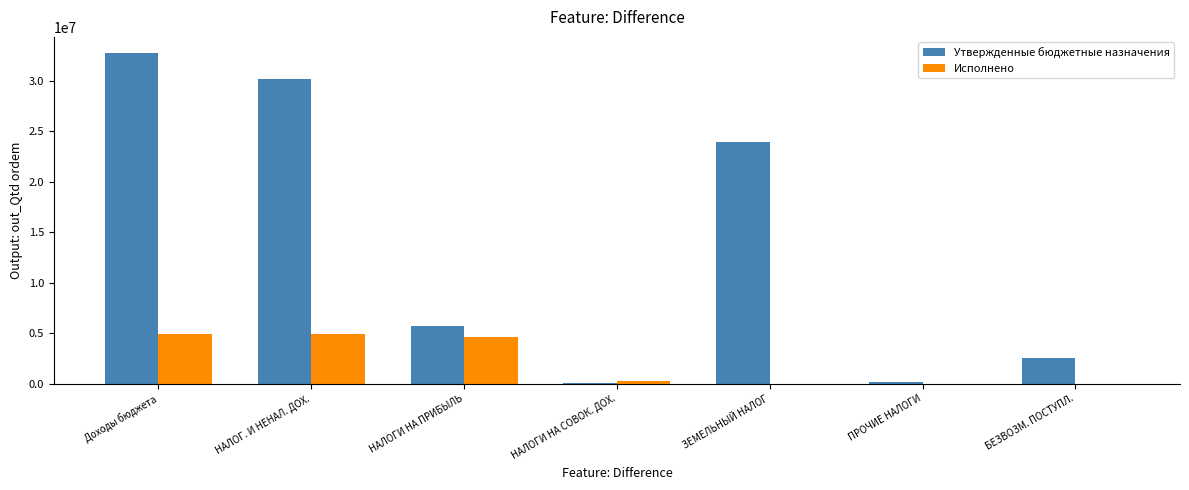

Which series has the widest spread of values?

Утвержденные бюджетные назначения